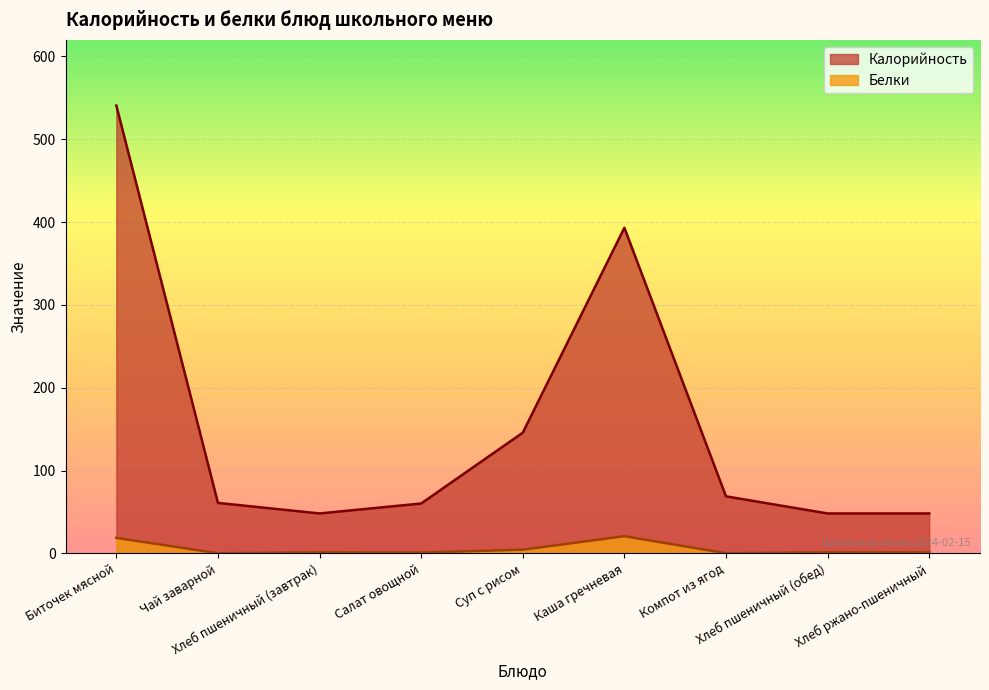

Reading left to right, what are all the values shown in this chart?

Калорийность: Биточек мясной=540.7	Чай заварной=60.9	Хлеб пшеничный (завтрак)=48.2	Салат овощной=60.2	Суп с рисом=145.7	Каша гречневая=393.1	Компот из ягод=68.9	Хлеб пшеничный (обед)=48.2	Хлеб ржано-пшеничный=48.2
Белки: Биточек мясной=18.7	Чай заварной=0.1	Хлеб пшеничный (завтрак)=1.2	Салат овощной=1.0	Суп с рисом=4.4	Каша гречневая=20.7	Компот из ягод=0.2	Хлеб пшеничный (обед)=1.2	Хлеб ржано-пшеничный=1.2